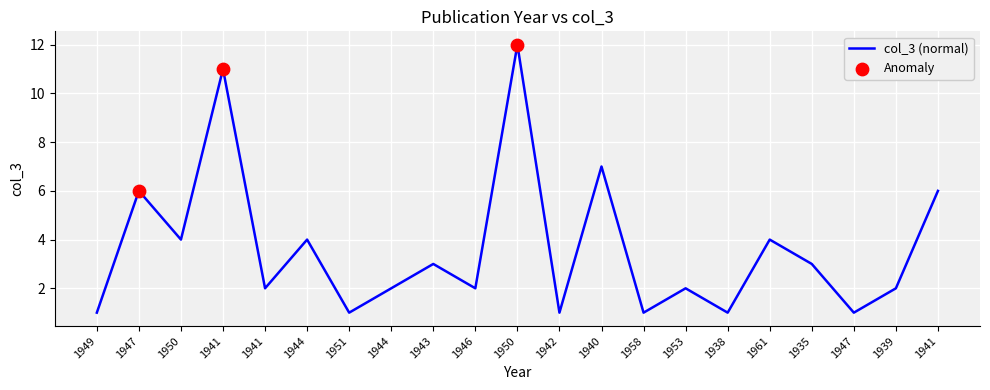

Approximately how many times larger is the value at 1941 compared to 1958?

6.0